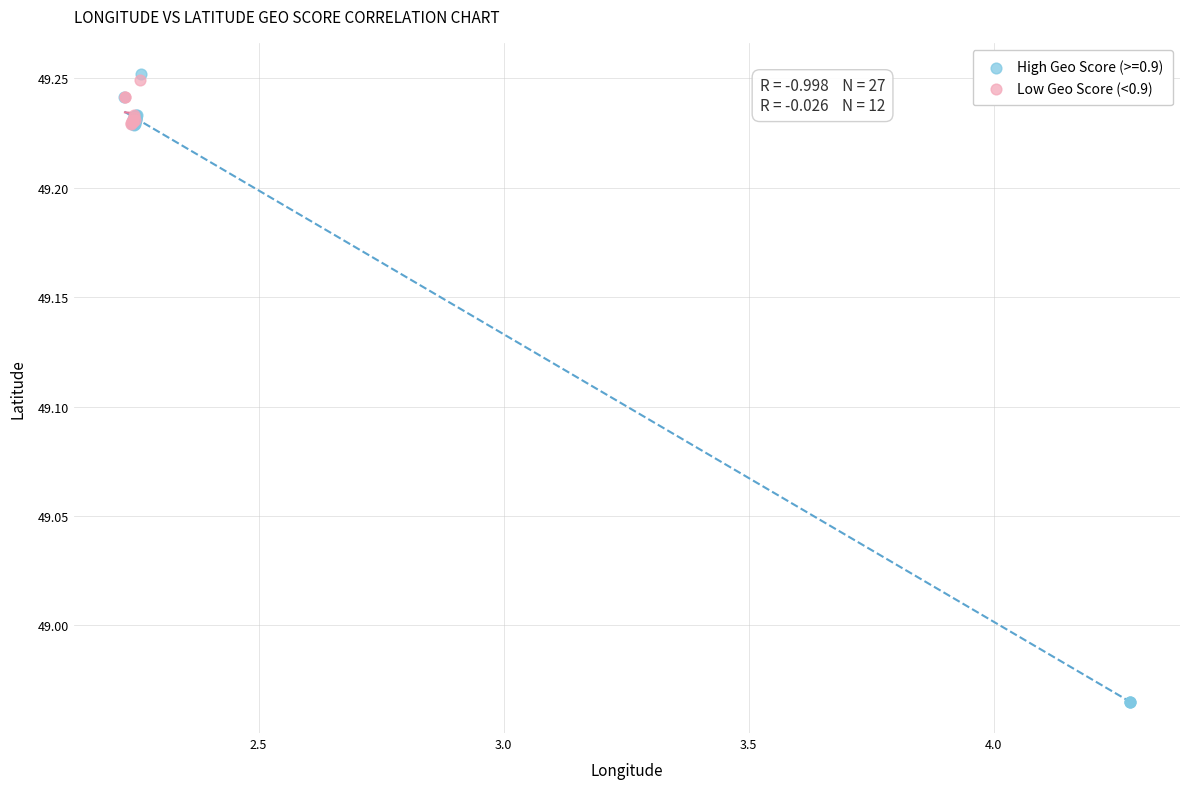

Which series reaches the minimum Y coordinate?

High Geo Score (>=0.9)